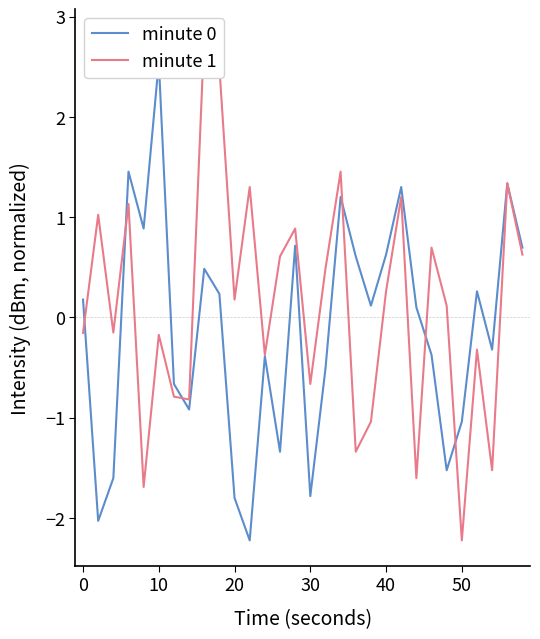

True or false: minute 0 has a value of -0.9 at 16.

False